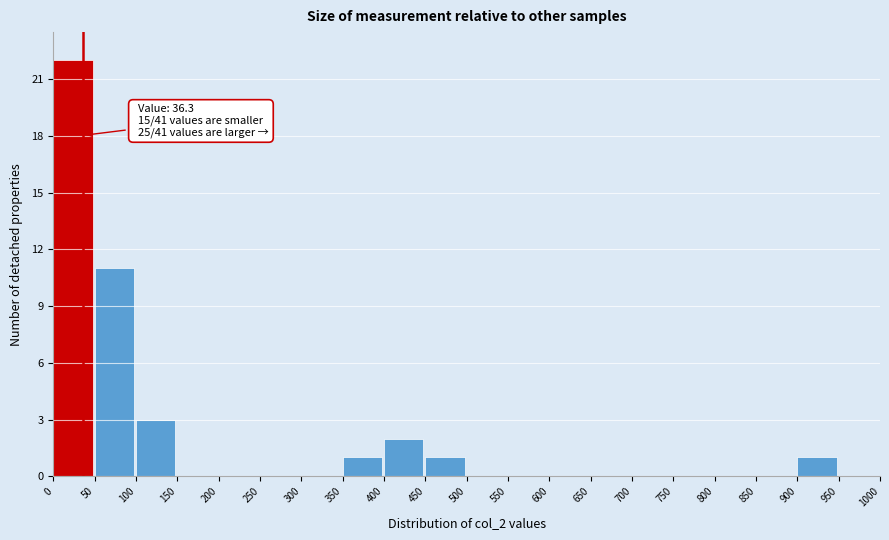

Over which range of the x-axis is the bar tallest?

0 to 50